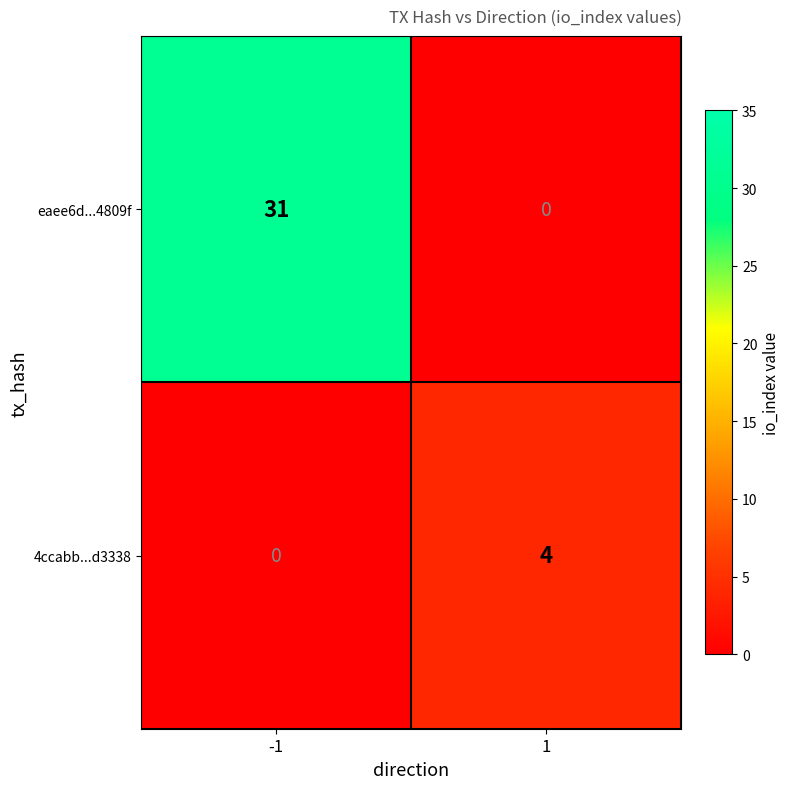

What is the sum of all 4ccabb...d3338 values?

4